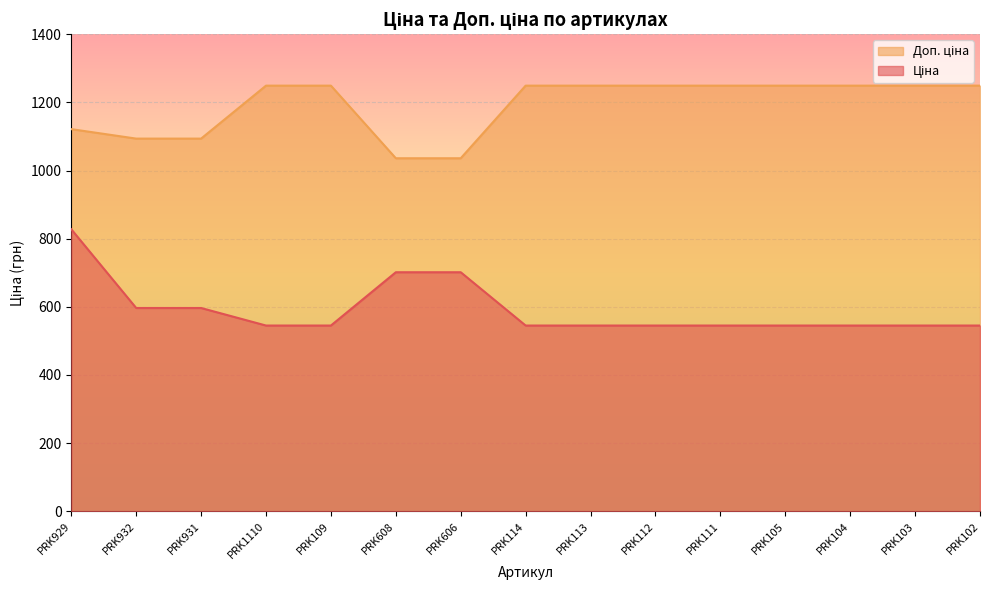

Reading right to left, extract all data points from this chart.

Ціна: 545.0	545.0	545.0	545.0	545.0	545.0	545.0	545.0	701.4	701.4	545.0	545.0	596.5	596.5	827.6
Доп. ціна: 1249.1	1249.1	1249.1	1249.1	1249.1	1249.1	1249.1	1249.1	1036.0	1036.0	1249.1	1249.1	1093.7	1093.7	1121.5